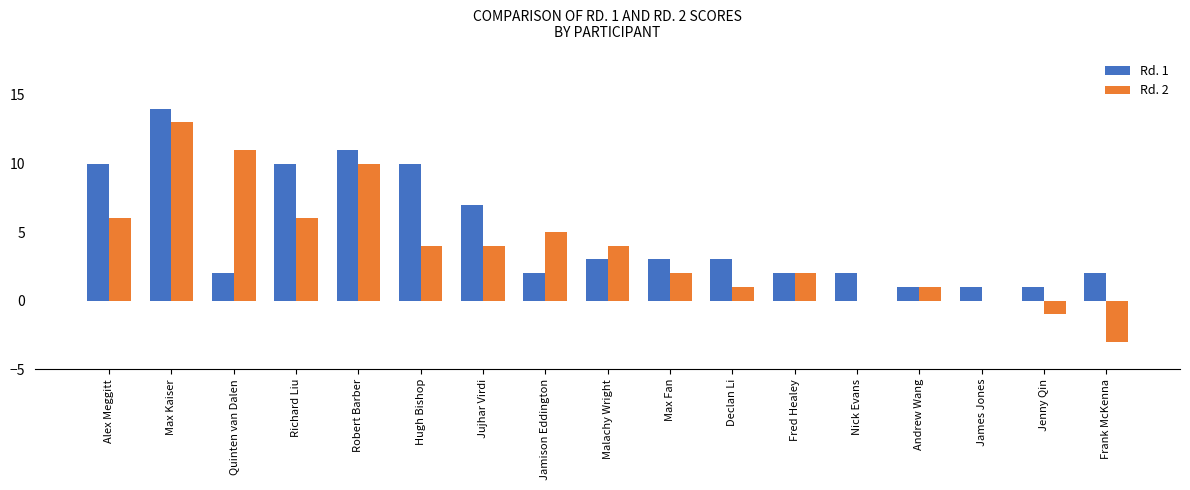

What is the sum of all Rd. 1 values?

84